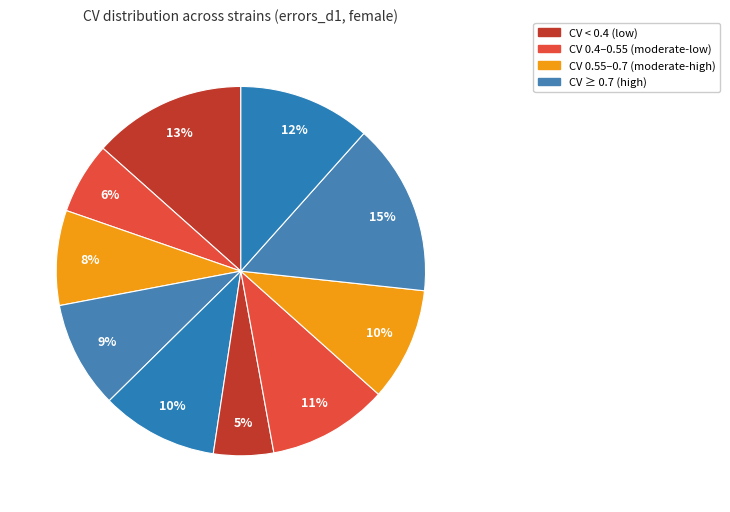

How many slices are in this pie chart?

10